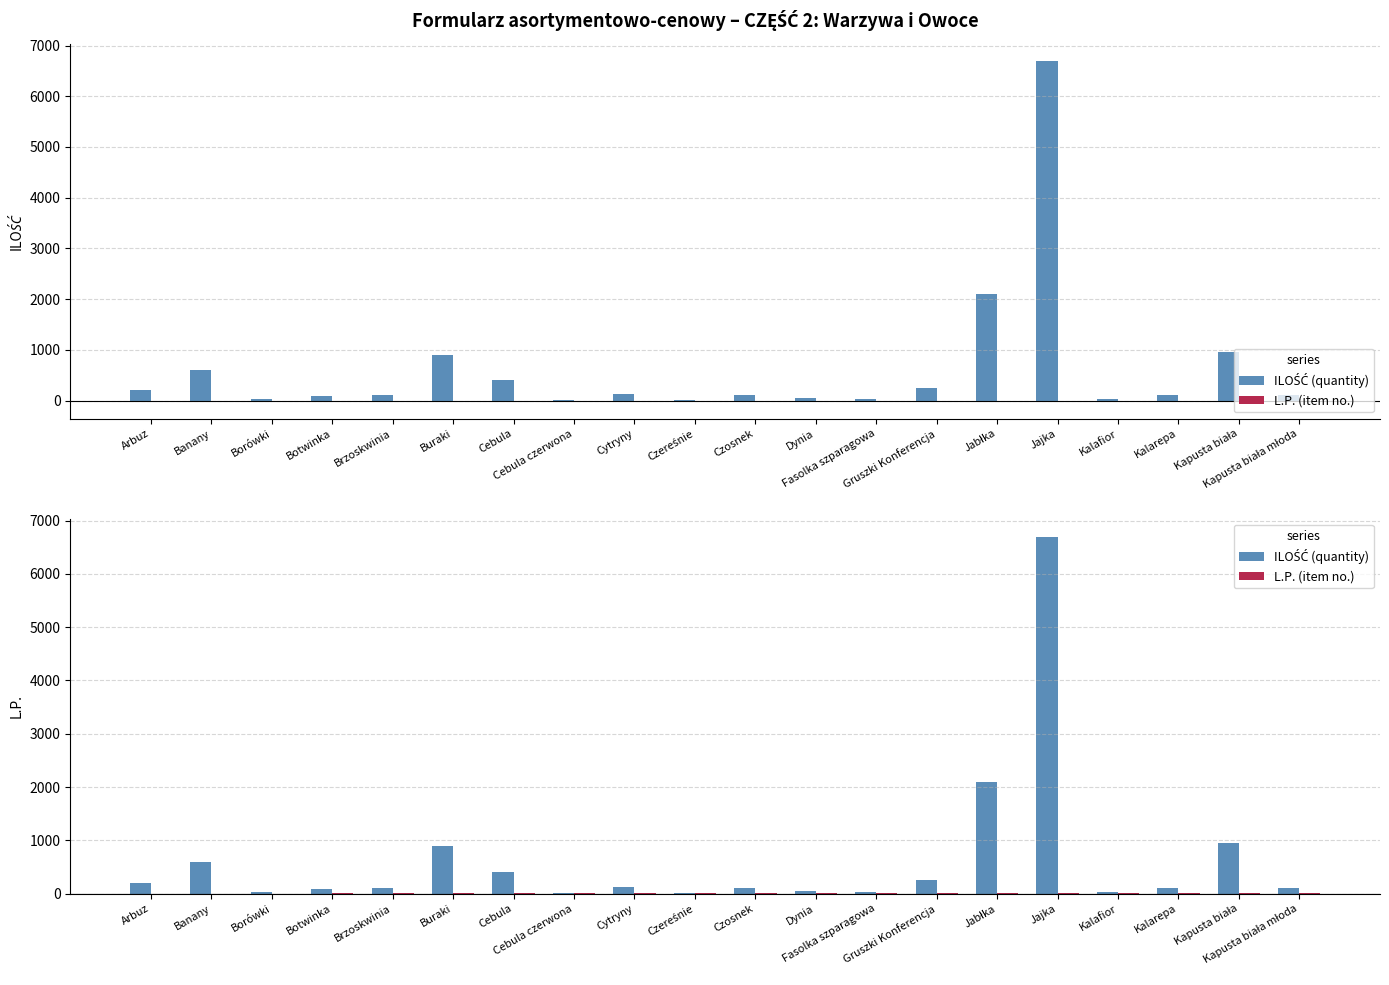

What is the label of the 12th bar from the right?

Cytryny